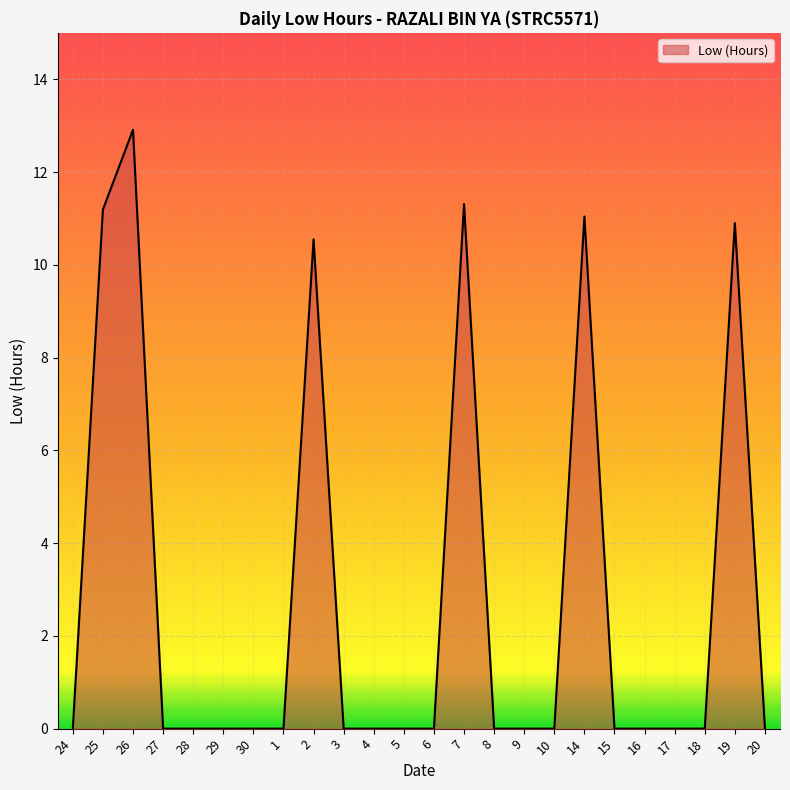

Count the number of categories in the chart.

24